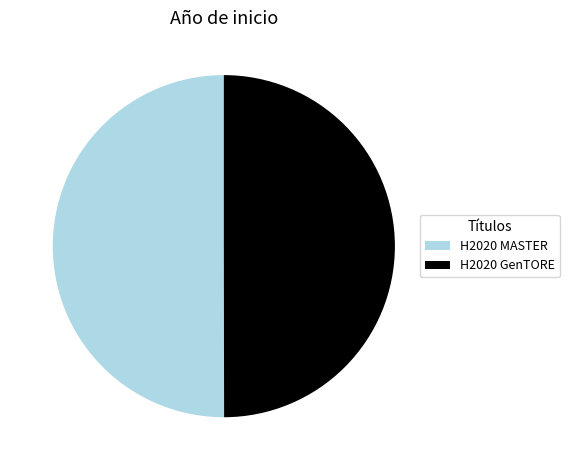

What is the ratio of the value at H2020 GenTORE to the value at H2020 MASTER?

1.0